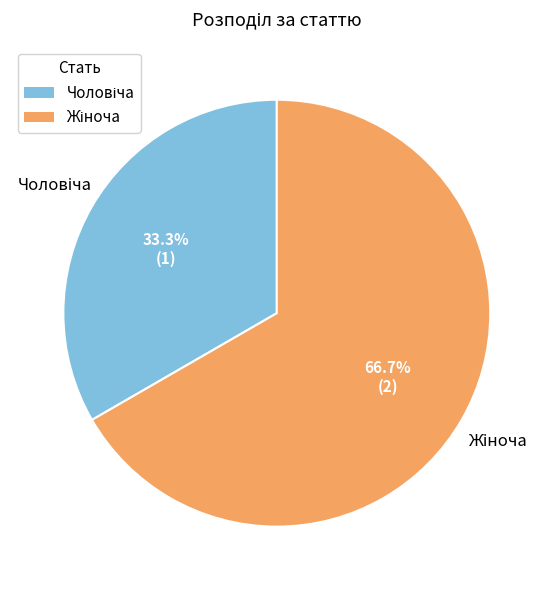

Does any single category account for the majority?

Yes